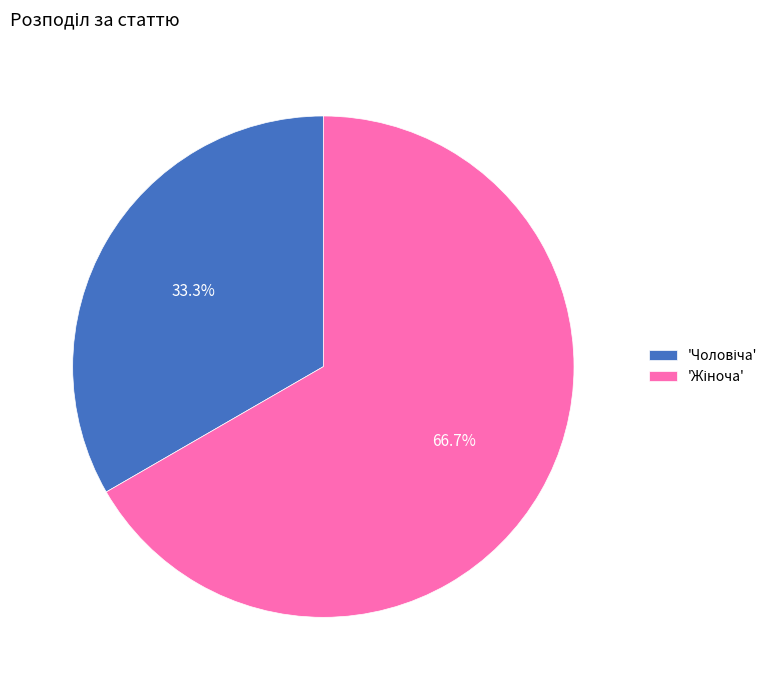

Is there a majority slice in this chart?

Yes